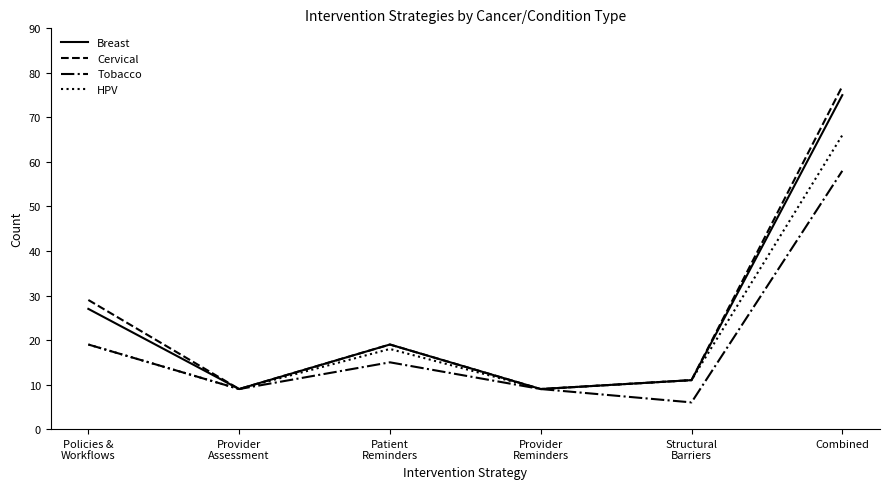

What is the maximum value for Tobacco?

58